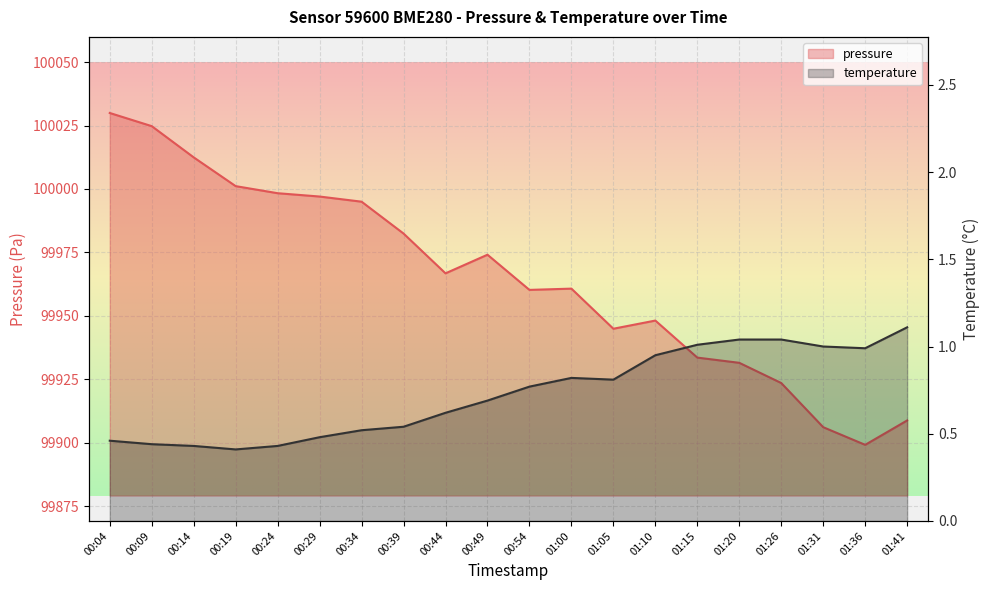

At which category does temperature reach its first local peak?

01:00